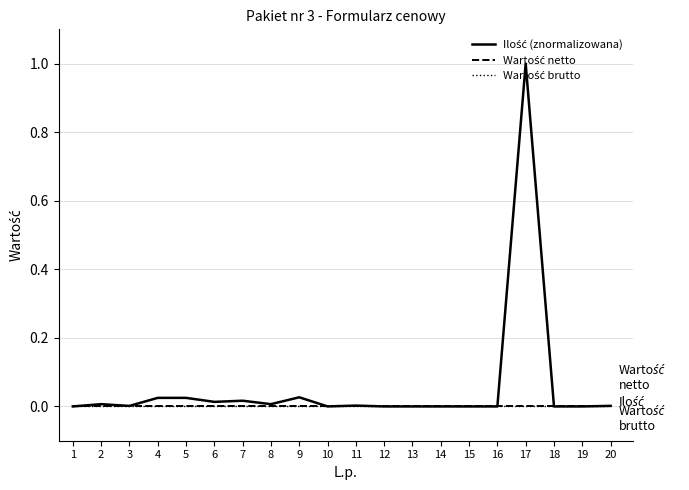

Does the chart have visible grid lines?

Yes